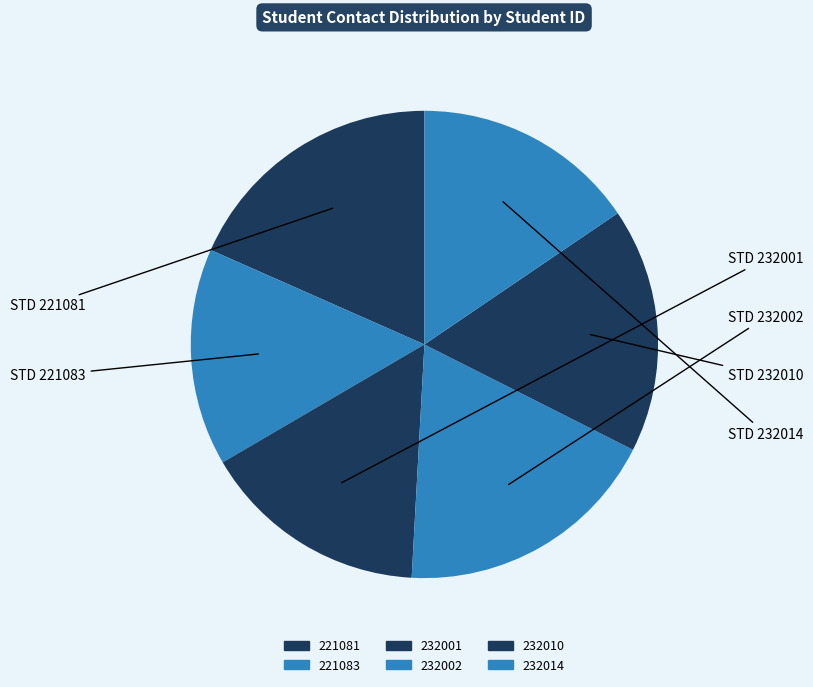

To the nearest percent, what is the average slice percentage?

17%